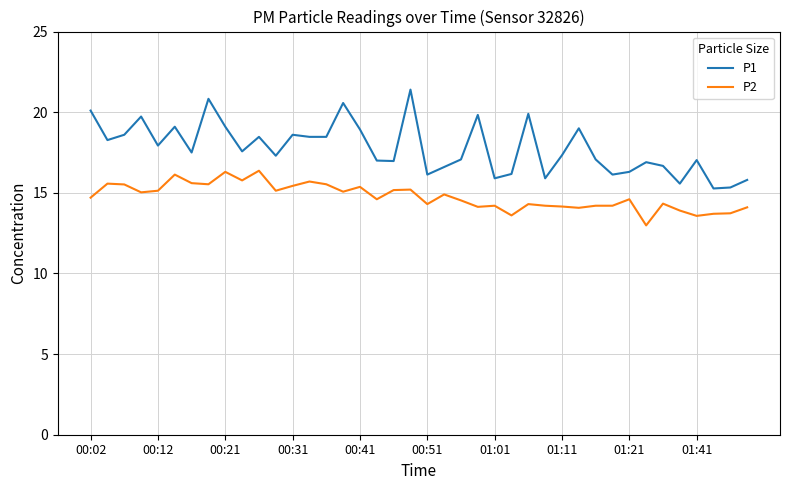

What is the maximum value shown in the chart?

21.4